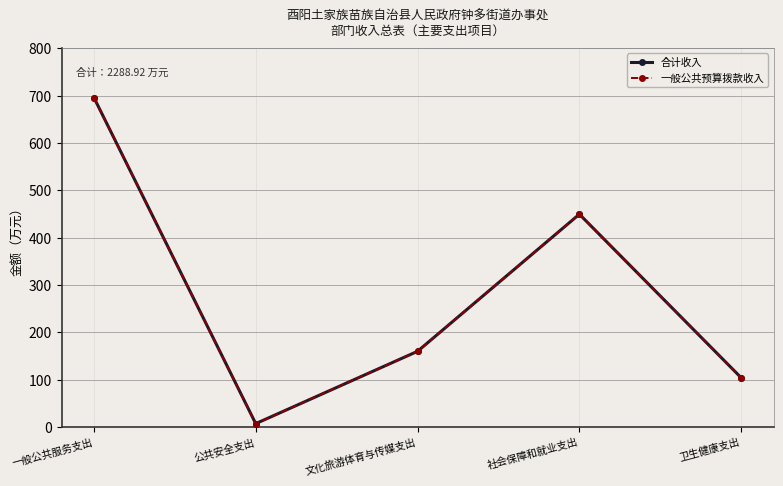

Is this an area chart (filled region under the line)?

No